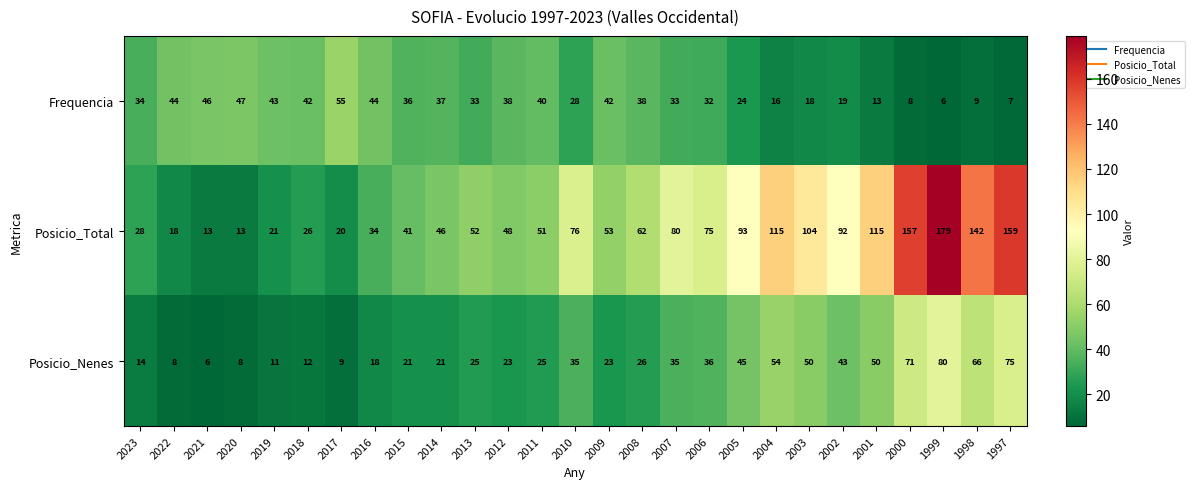

What is the greatest value displayed?

179